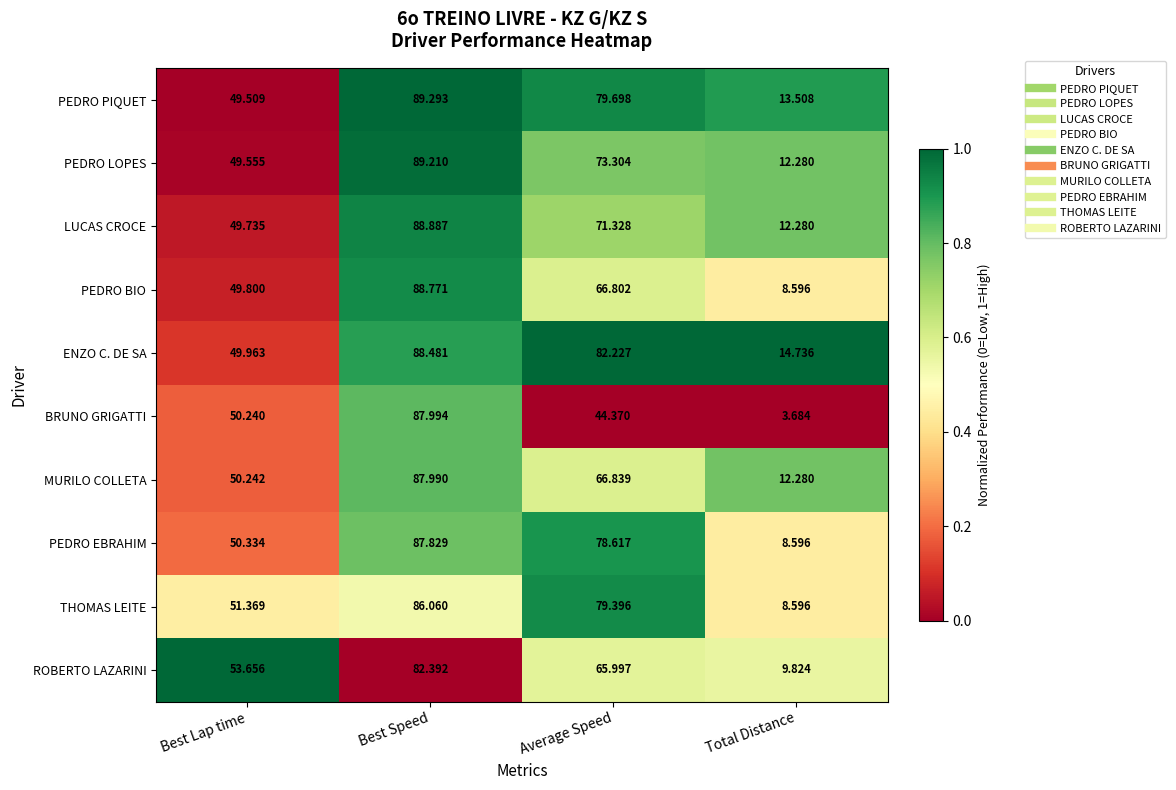

Is the value of ENZO C. DE SA at Best Speed greater than the value of LUCAS CROCE at Best Lap time?

Yes